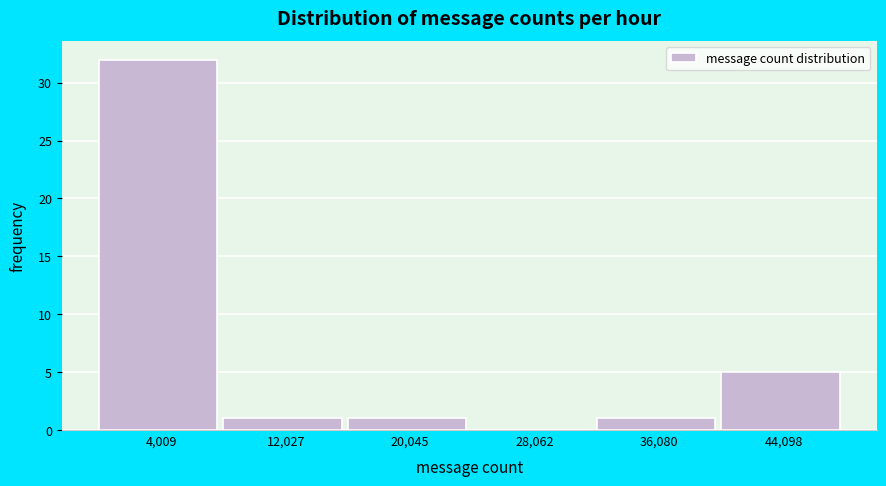

How tall is the bar that spans 32000 to 40000 on the x-axis? Neither the bar edges nor the heights are printed on the chart, so give them approximately, as read against the axes.

1